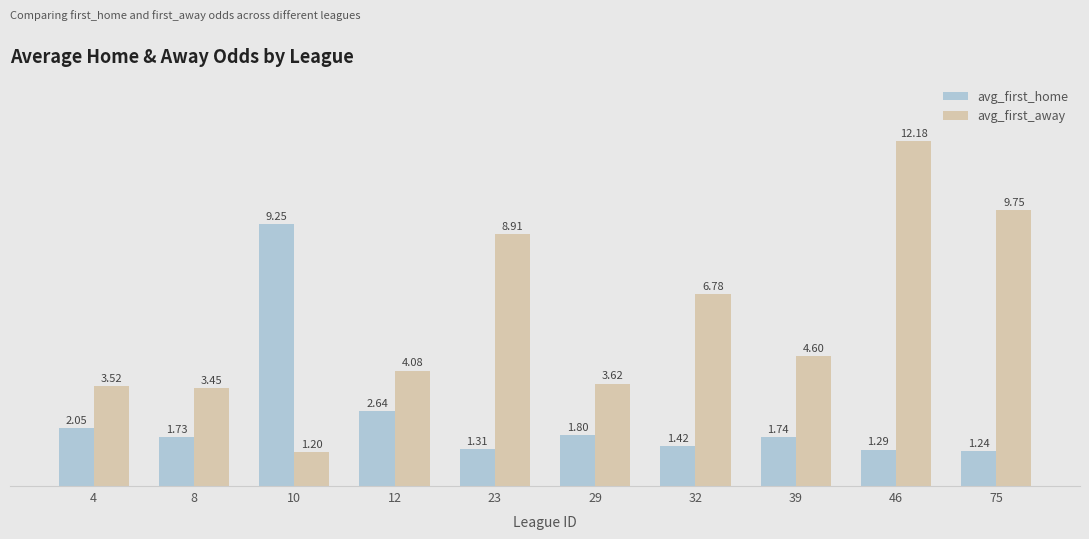

What is the average value of the avg_first_away series?

5.8